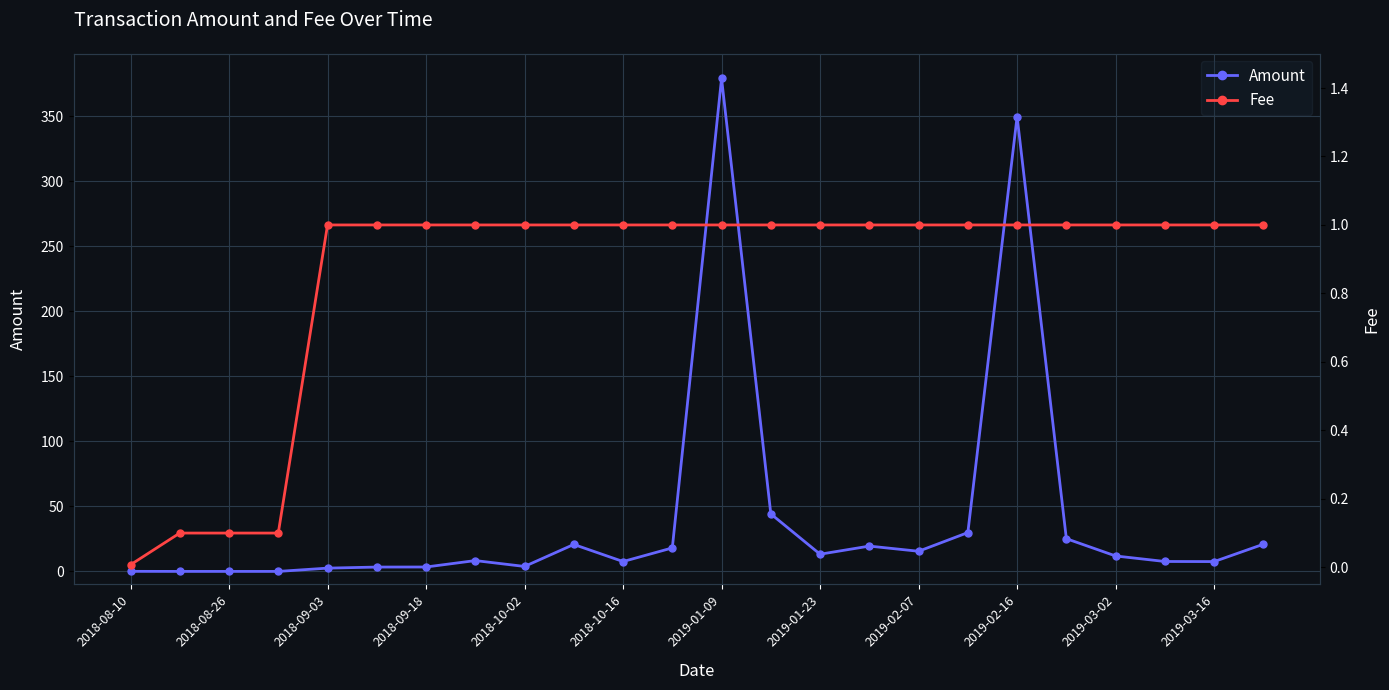

What is the difference between the maximum and minimum values in the Amount series?

379.2